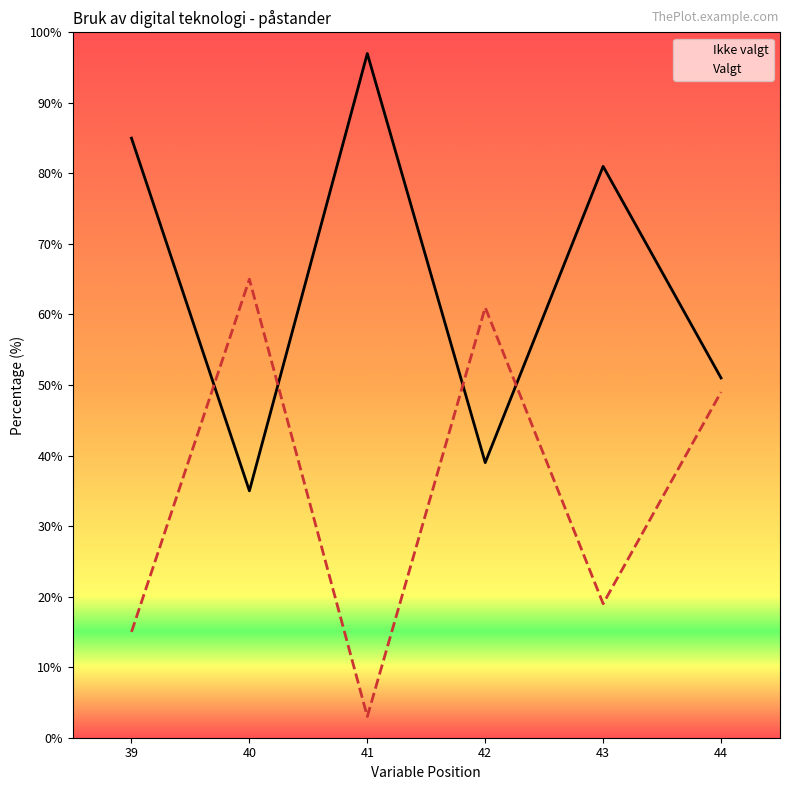

How many values in the Ikke valgt series are below 81?

3